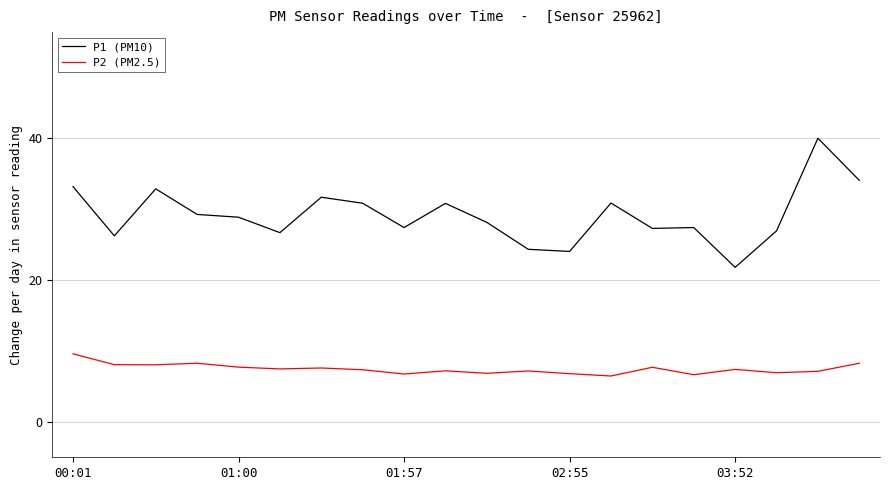

What is the difference between the second highest and minimum values in the P1 (PM10) series?

12.3